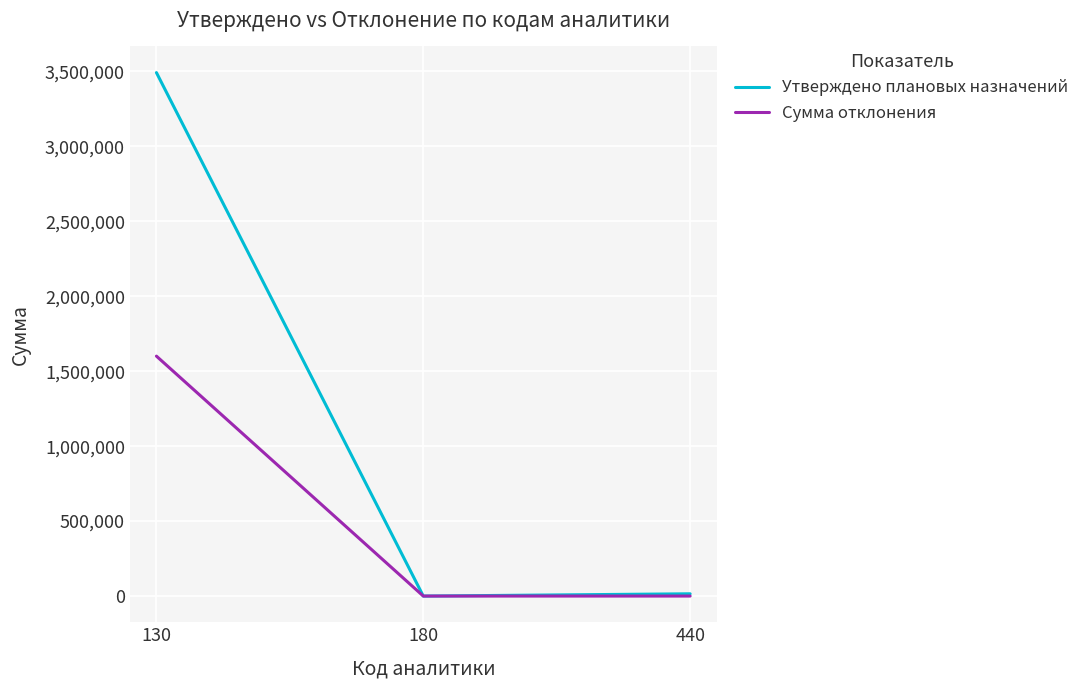

Rank the series by their average value, from lowest to highest.

Сумма отклонения, Утверждено плановых назначений